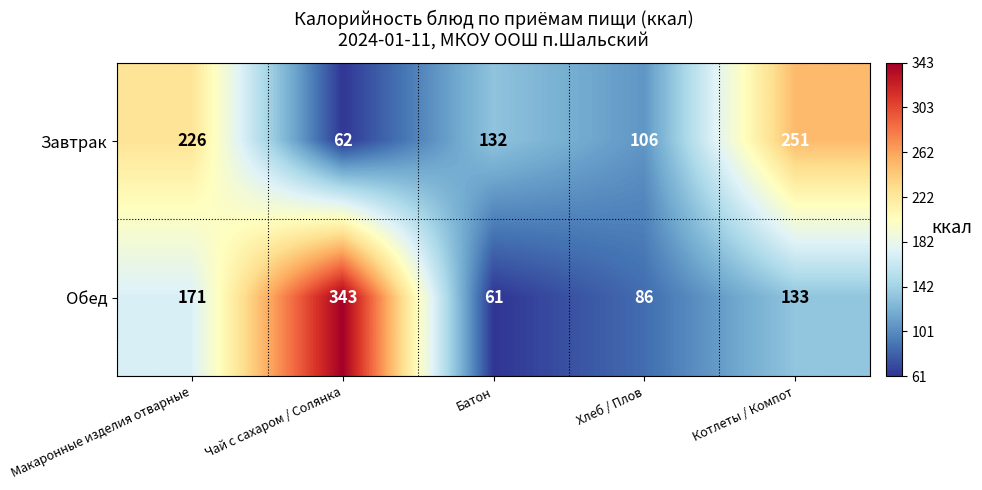

What is the difference between the second highest and minimum values in the Завтрак series?

164